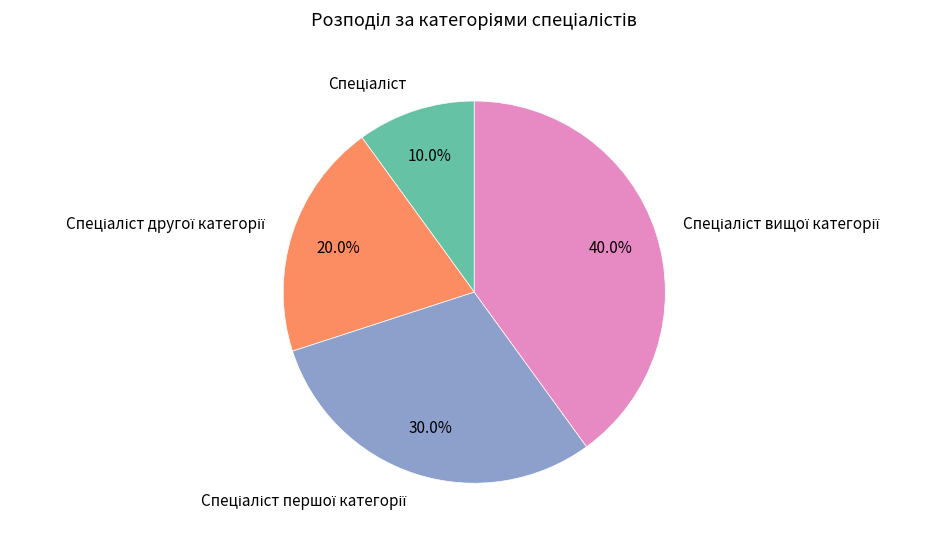

Does any single category account for the majority?

No